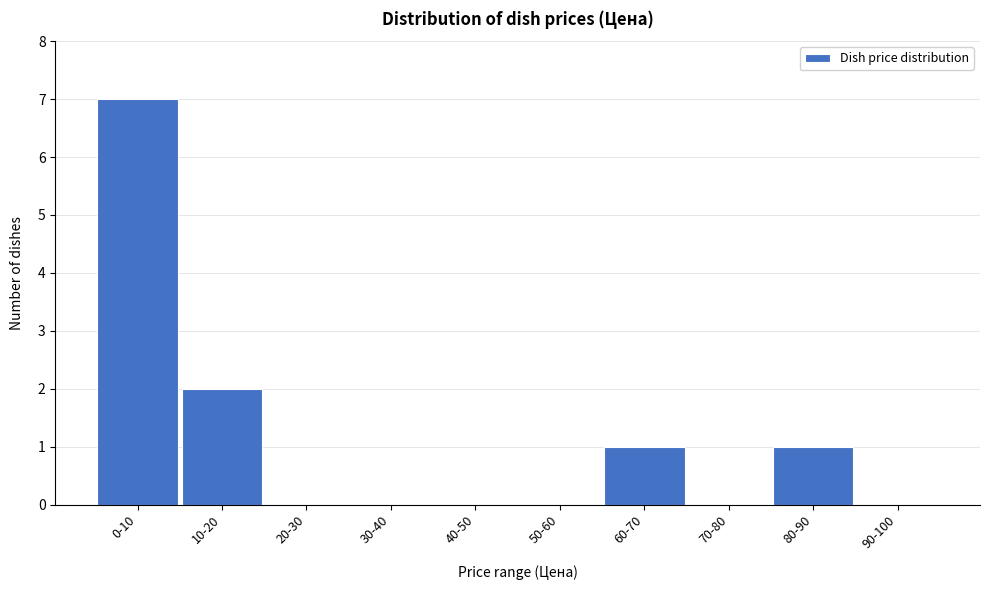

Reading right to left, extract all data points from this chart.

90-100=0	80-90=1	70-80=0	60-70=1	50-60=0	40-50=0	30-40=0	20-30=0	10-20=2	0-10=7